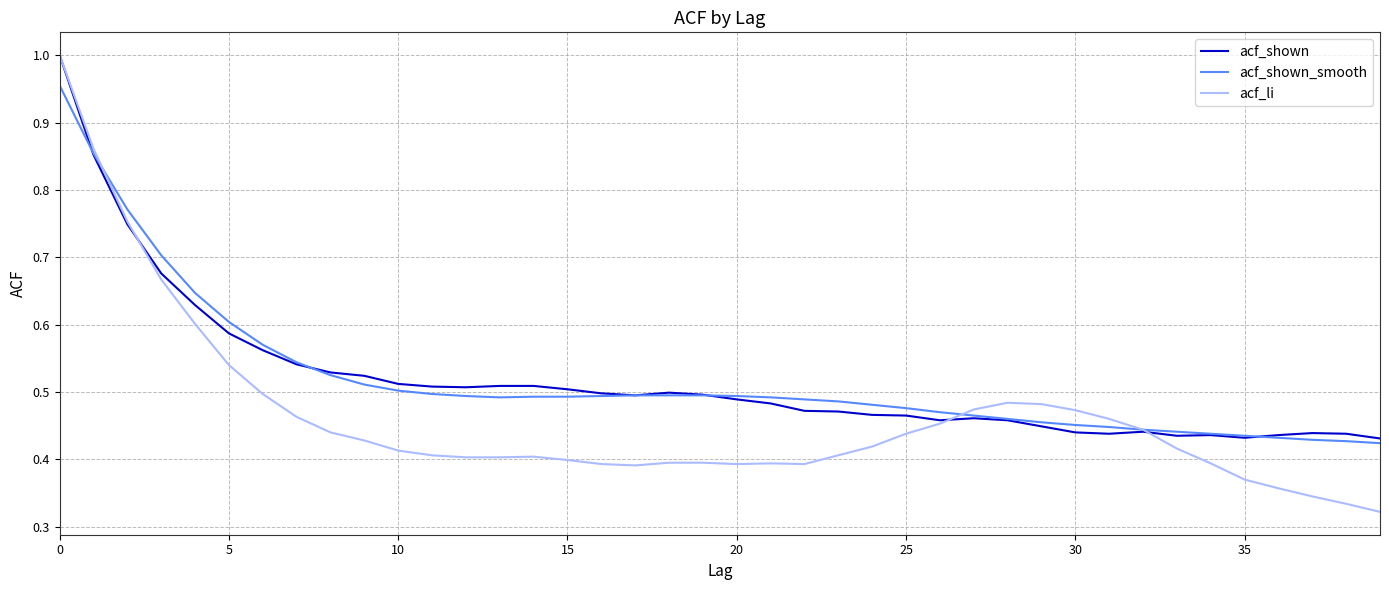

Which series has the largest range (max minus min)?

acf_li